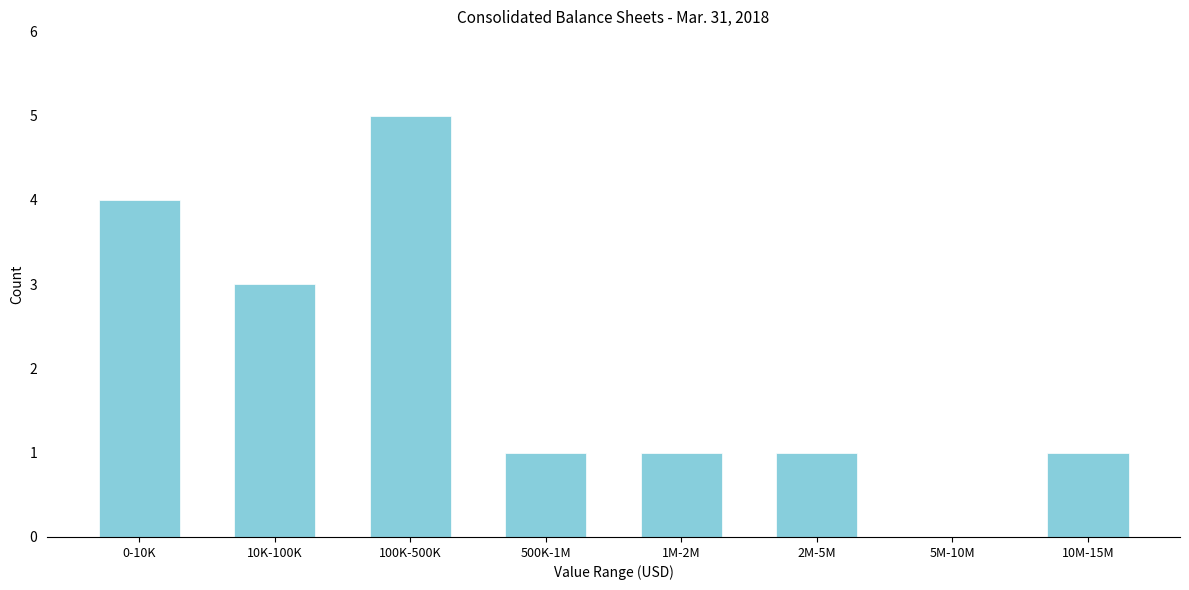

Reading right to left, transcribe all the data shown in this chart.

10M-15M=1	5M-10M=0	2M-5M=1	1M-2M=1	500K-1M=1	100K-500K=5	10K-100K=3	0-10K=4